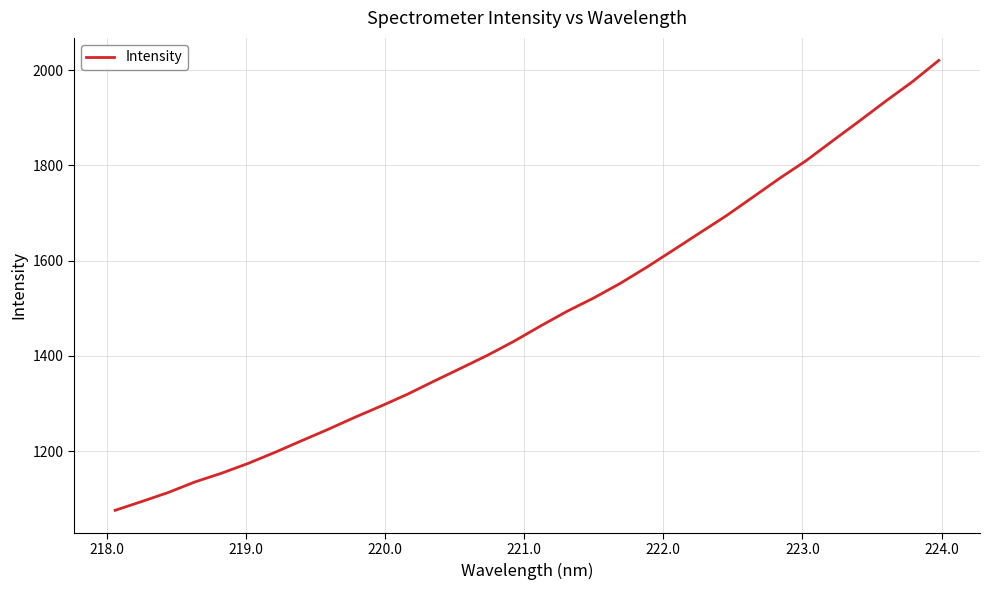

What is the difference between the maximum and minimum values?

944.9